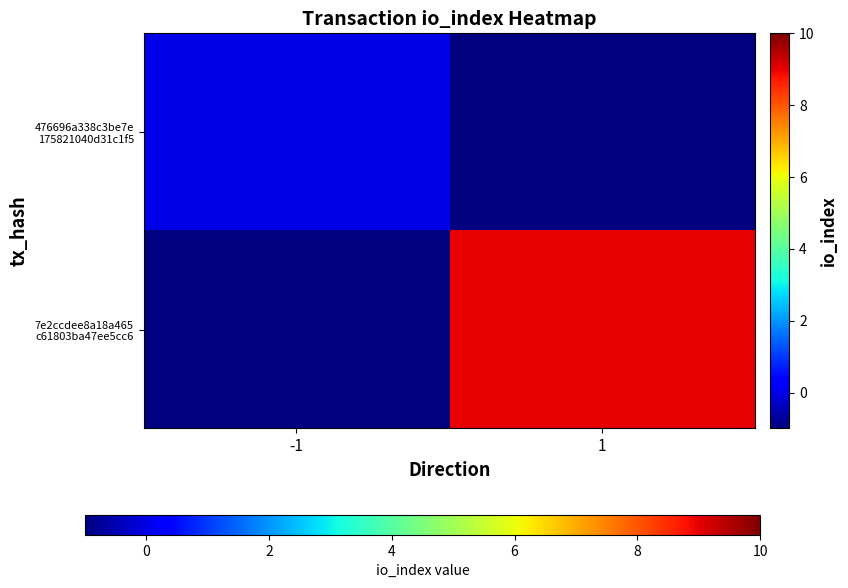

List the series in order of their overall mean, lowest first.

476696a338c3be7e 175821040d31c1f5, 7e2ccdee8a18a465 c61803ba47ee5cc6